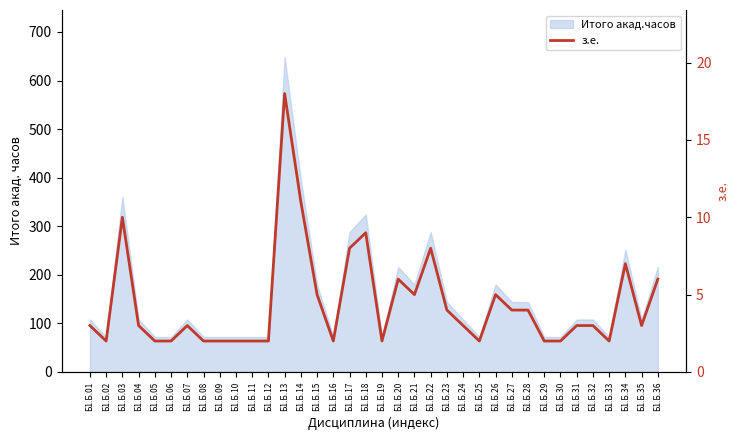

How many values are below 3?

14